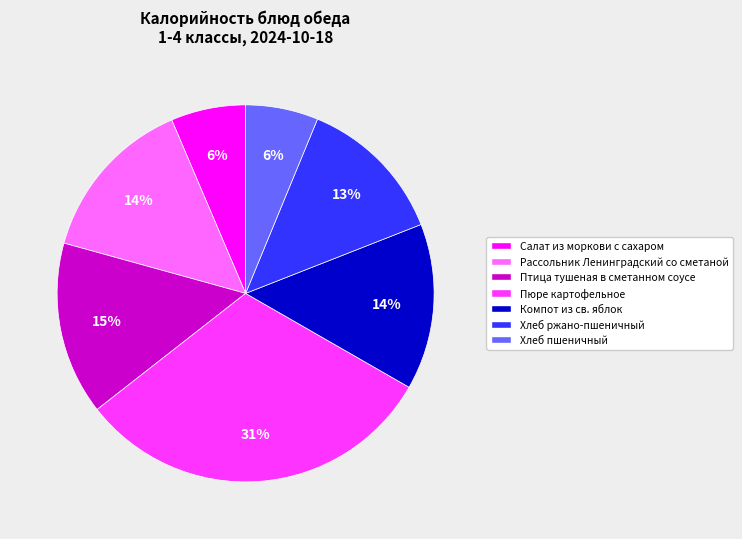

Is it true that Хлеб пшеничный is 6% of the pie?

True